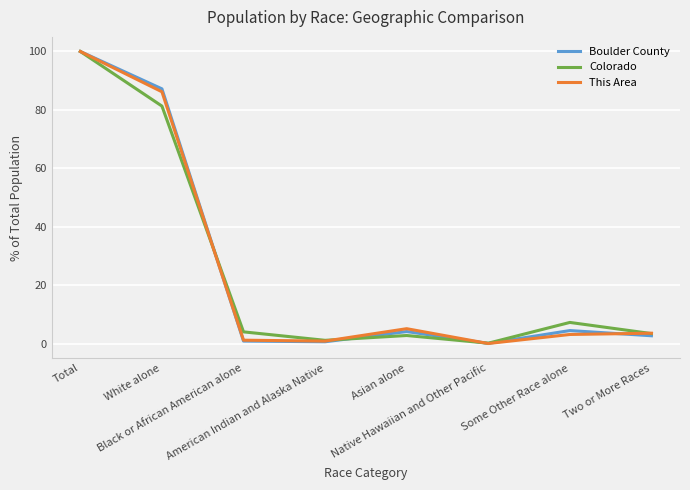

Does the chart have visible grid lines?

Yes